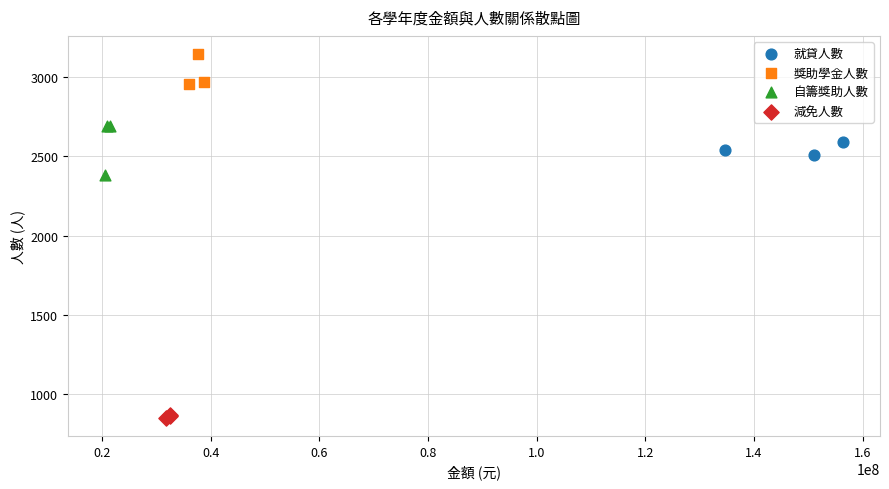

What are all the series names shown in the legend?

就貸人數, 獎助學金人數, 自籌獎助人數, 減免人數